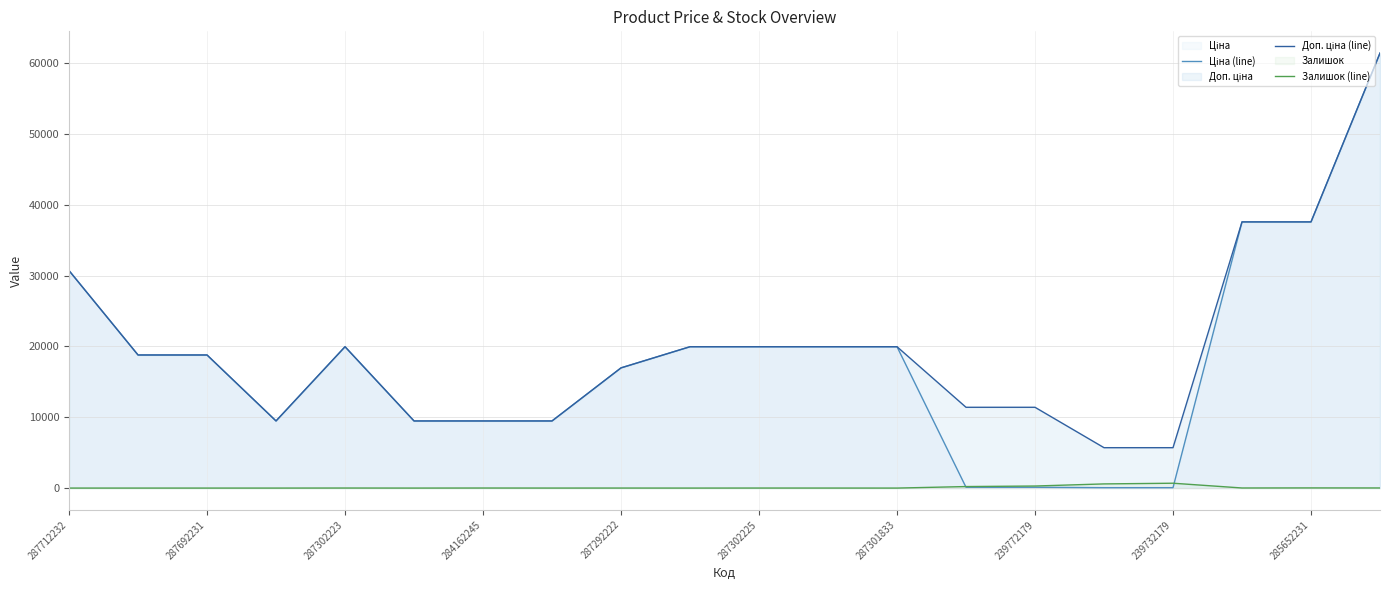

Which series has the largest total across all categories?

Доп. ціна (line)